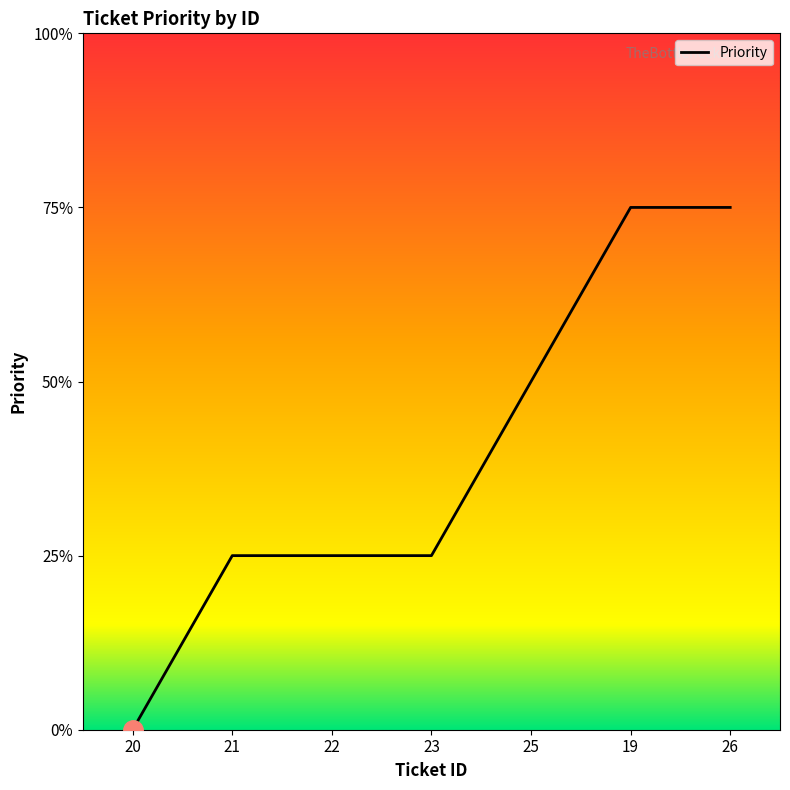

Does the chart display data point markers on the line(s)?

No